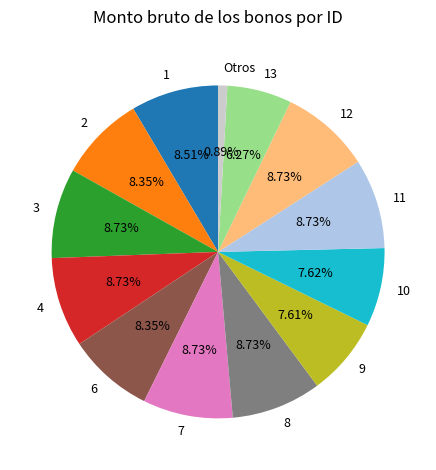

True or false: 12 accounts for 9% of the total.

True